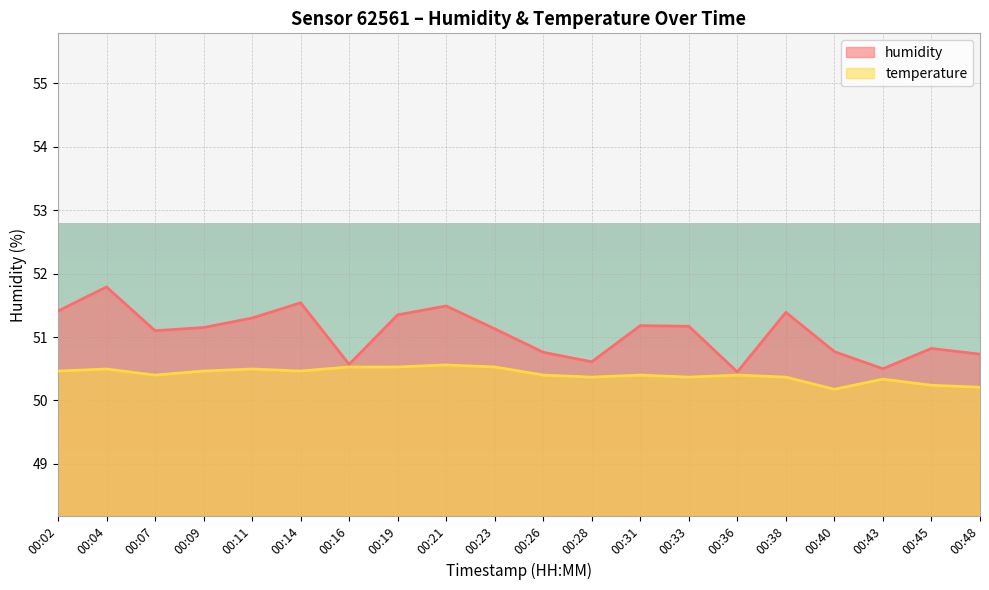

How many interior local peaks does the temperature series have?

6